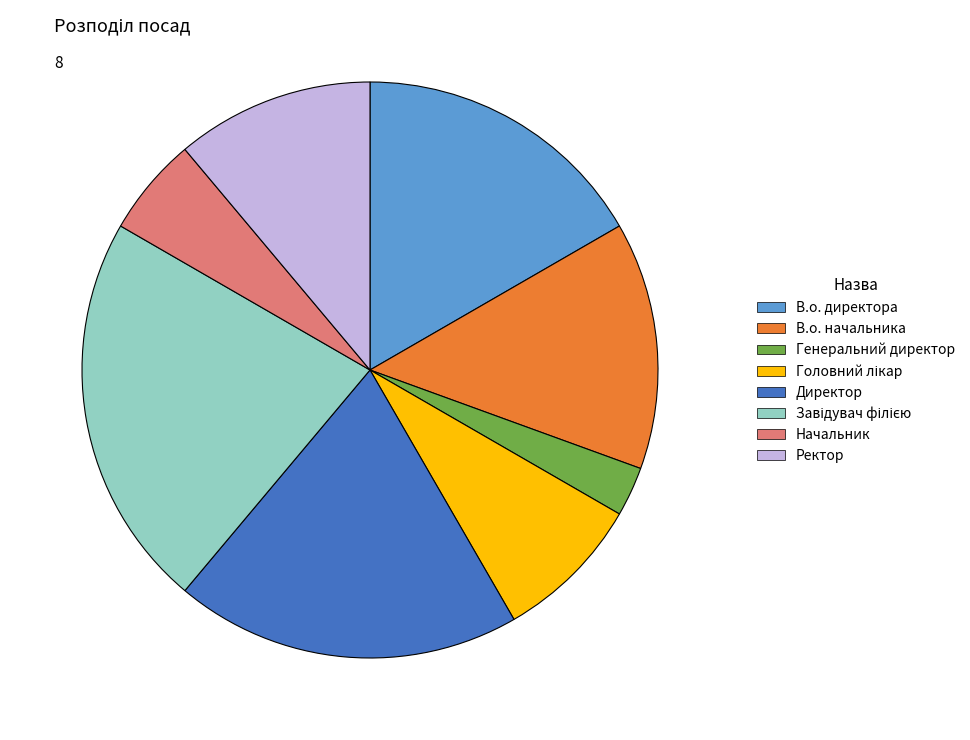

Does Начальник represent more than half of the total?

No